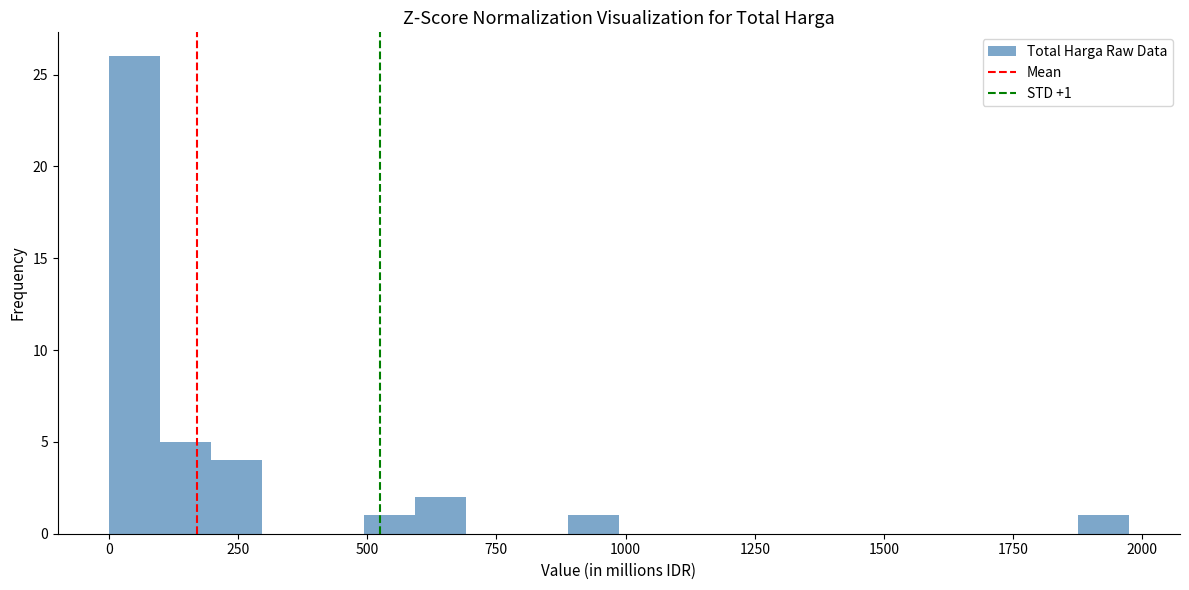

Read against the x-axis, roughly where is the centre of the tallest bar?

50